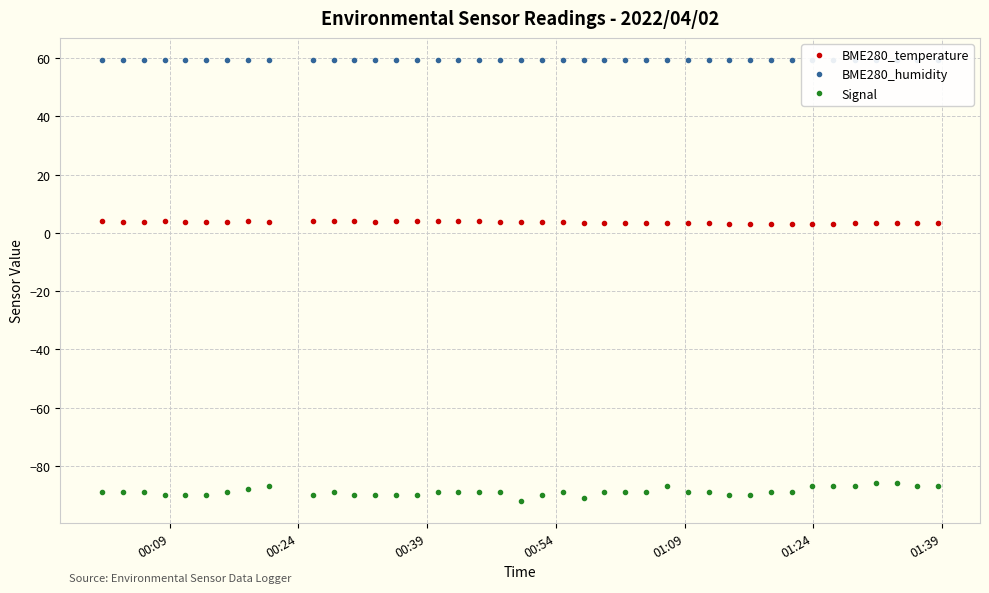

True or false: BME280_humidity has more than 2 interior local peaks.

True